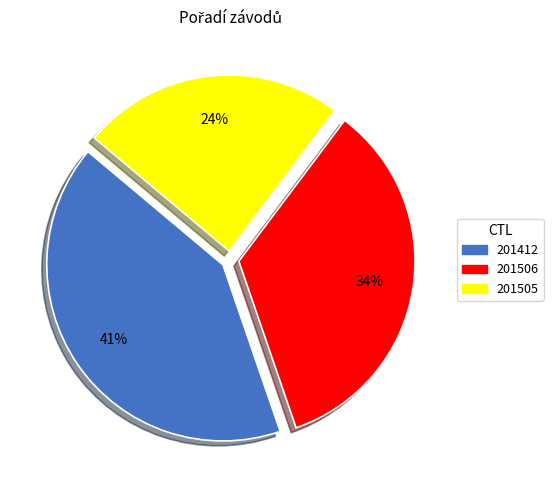

What percentage is the 201412 slice, to the nearest percent?

41%